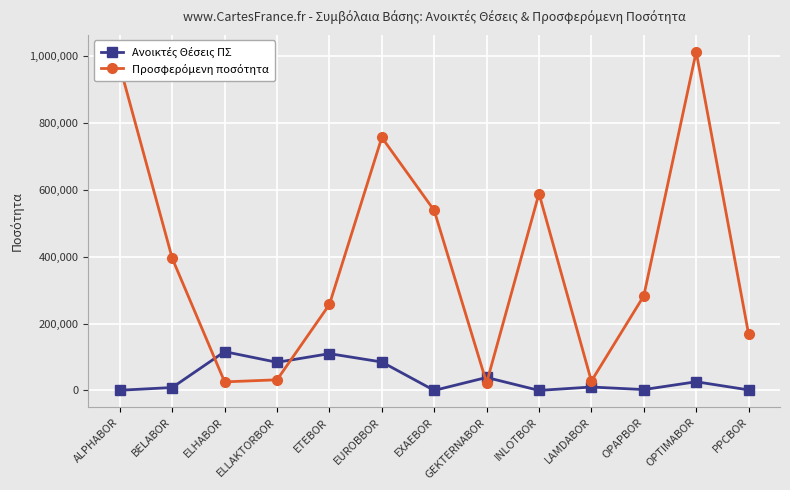

What is the label of the 6th point from the left?

EUROBBOR